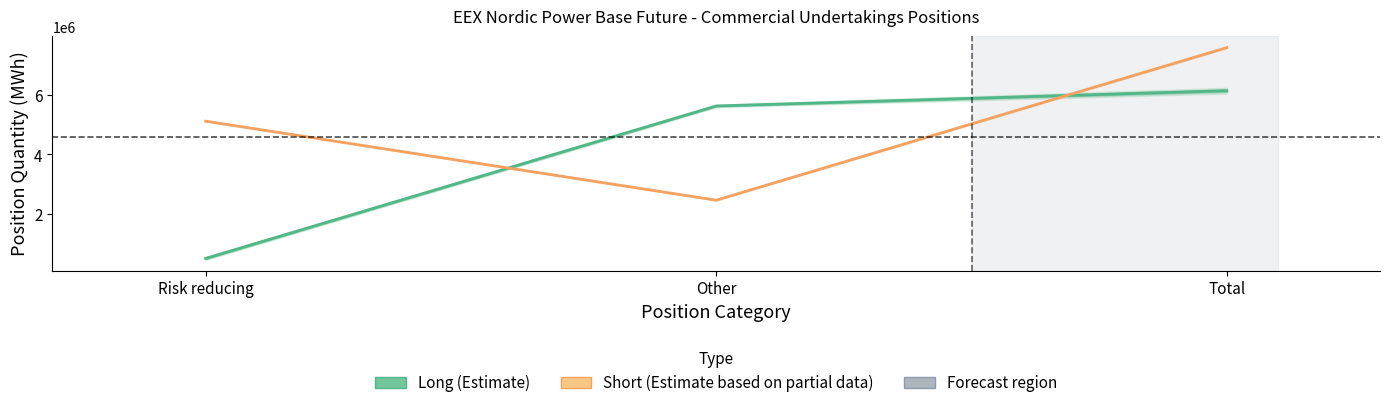

How many lines are shown in the chart?

2